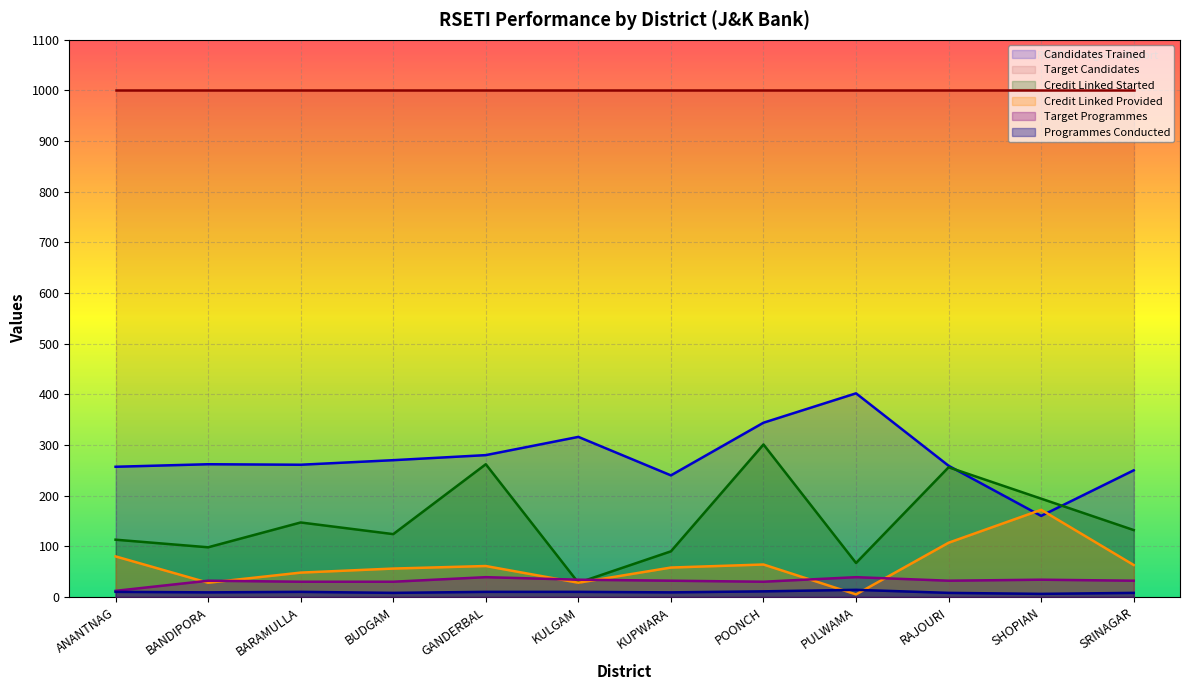

What is the difference between the highest and lowest values at GANDERBAL?

990